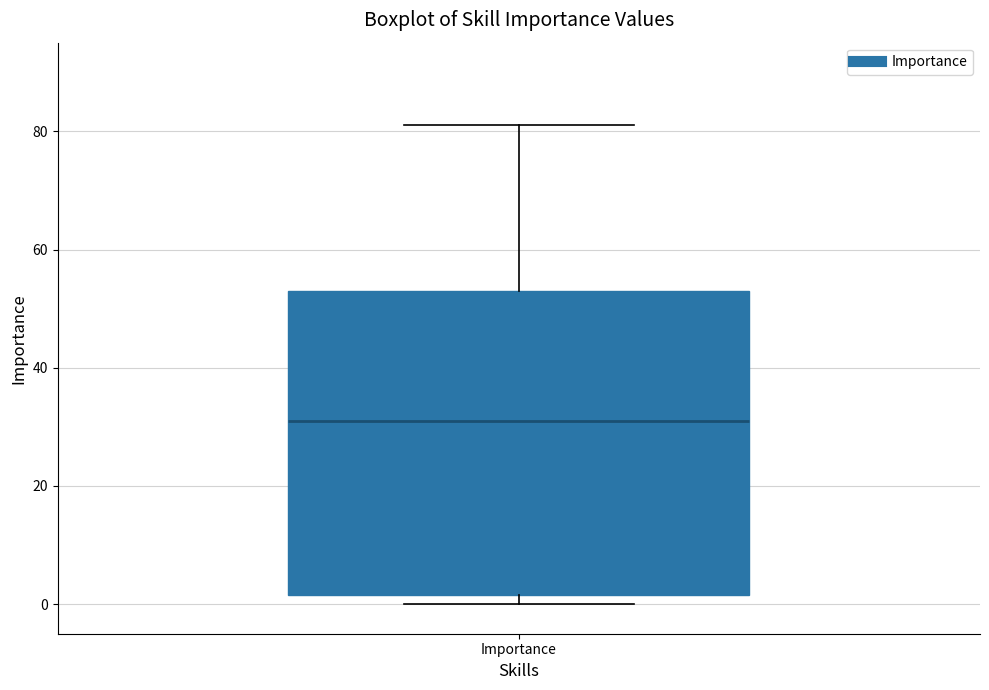

Transcribe this box plot: give where the median line is, the range the box spans, and where the two whiskers end, as read against the y-axis. The values are not printed on the chart, so give them approximately, as read against the axis.

median 32, box 2 to 54, whiskers 0 to 82